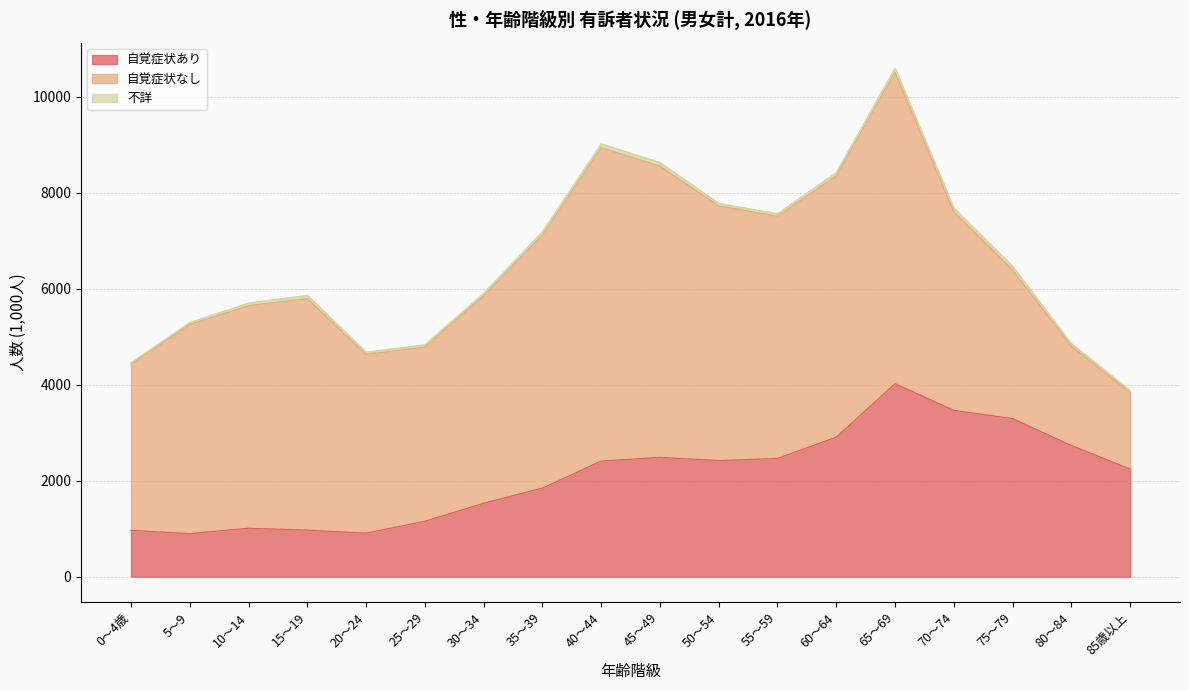

How many values in the 自覚症状なし series exceed 4635?

8